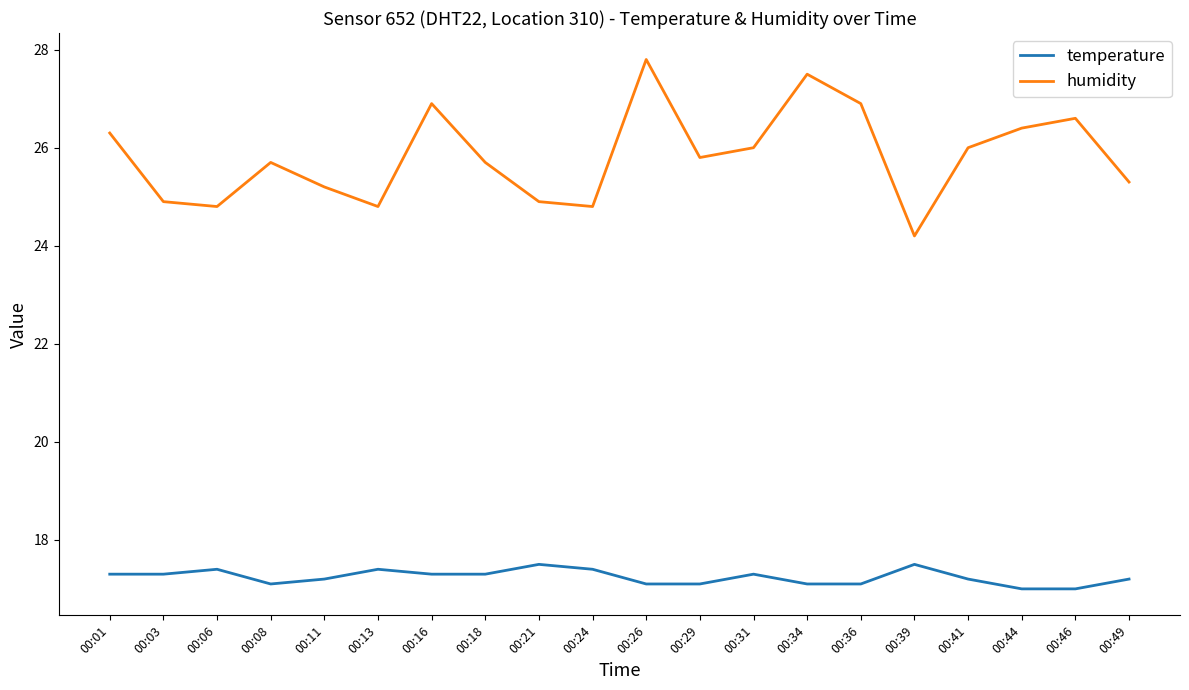

List the series in order of their overall mean, lowest first.

temperature, humidity